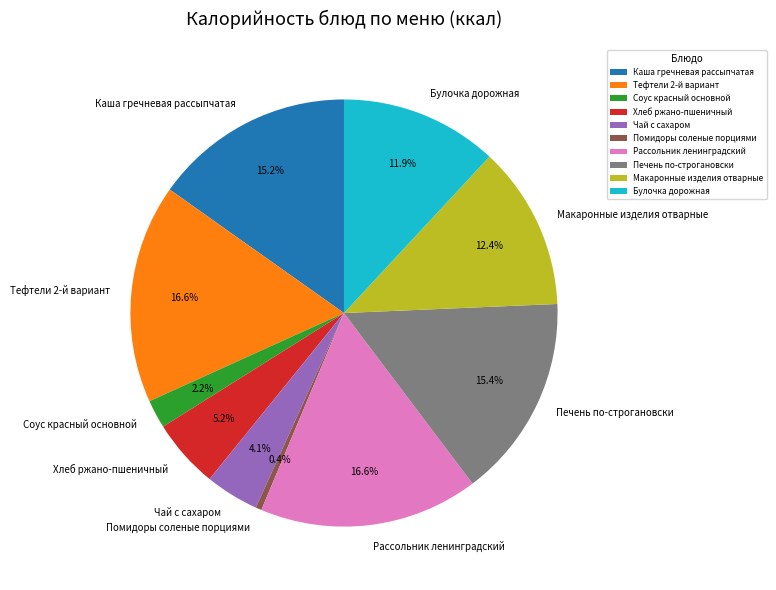

Which slice is the smallest?

Помидоры соленые порциями